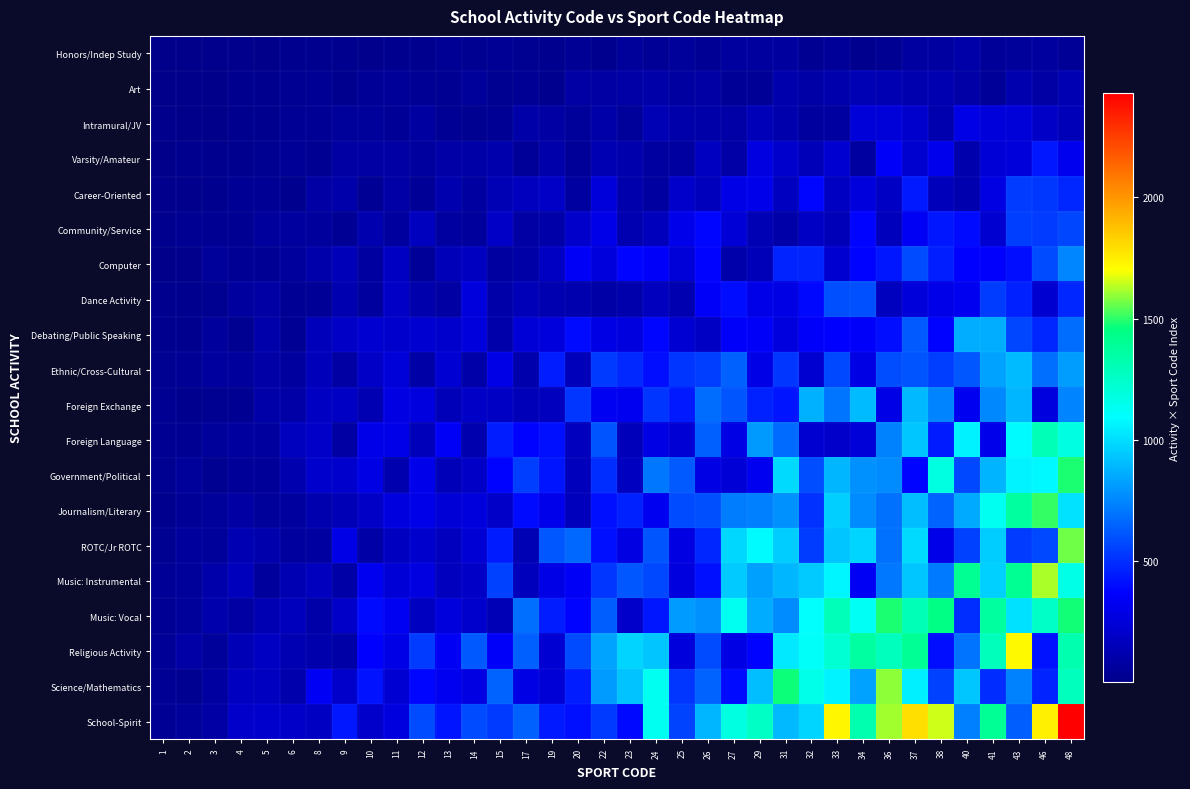

At 1, list the series in order from smallest to largest.

Art, Honors/Indep Study, Varsity/Amateur, Computer, Intramural/JV, Career-Oriented, Journalism/Literary, Dance Activity, Community/Service, Debating/Public Speaking, Ethnic/Cross-Cultural, ROTC/Jr ROTC, Government/Political, Foreign Language, Foreign Exchange, Science/Mathematics, School-Spirit, Music: Vocal, Music: Instrumental, Religious Activity